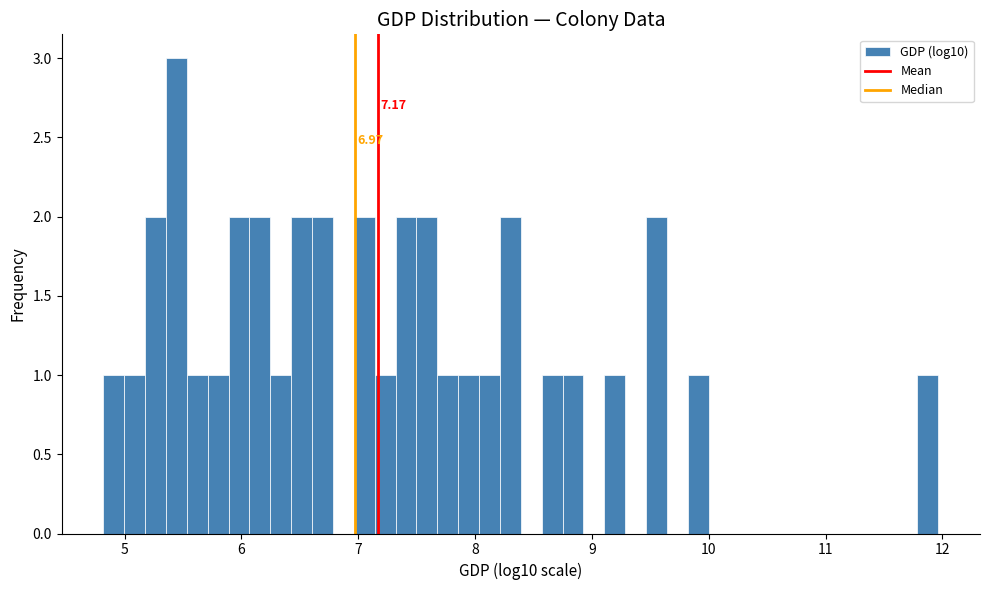

Read against the x-axis, roughly where is the centre of the tallest bar?

5.4